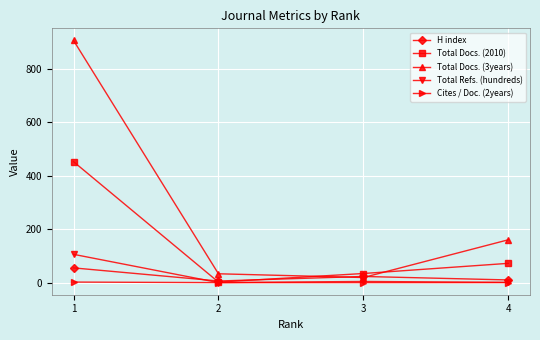

Which series has the widest spread of values?

Total Docs. (3years)